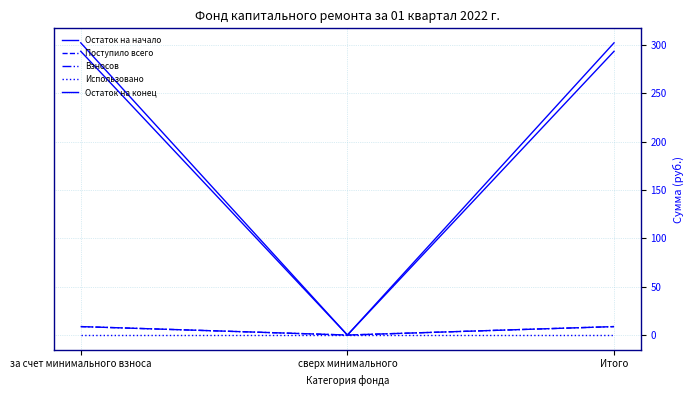

Which series has the largest total across all categories?

Остаток на конец